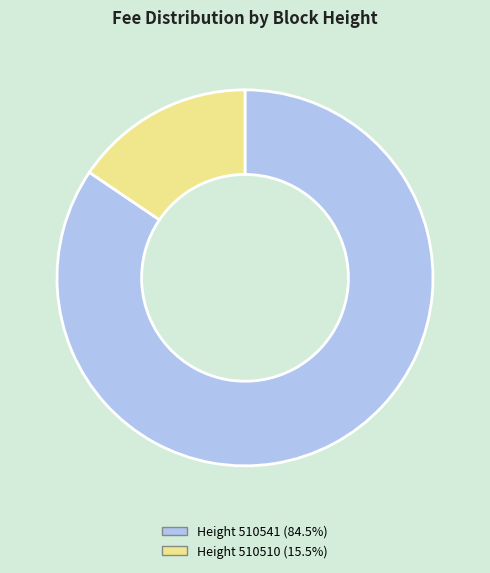

Does any single category account for the majority?

Yes